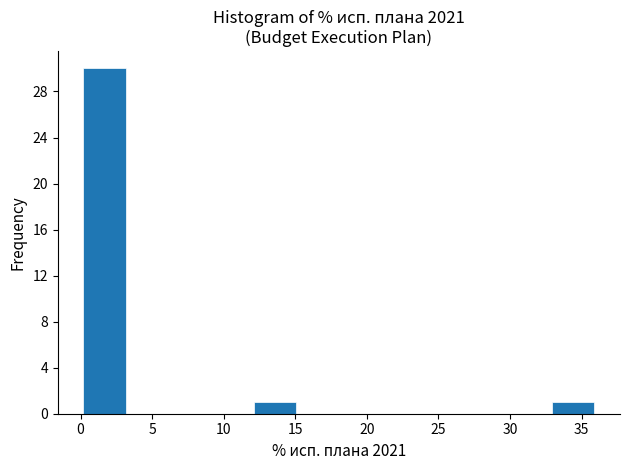

What is the height of the bar covering 0 to 3 on the x-axis? Neither the bar edges nor the heights are printed on the chart, so give them approximately, as read against the axes.

30